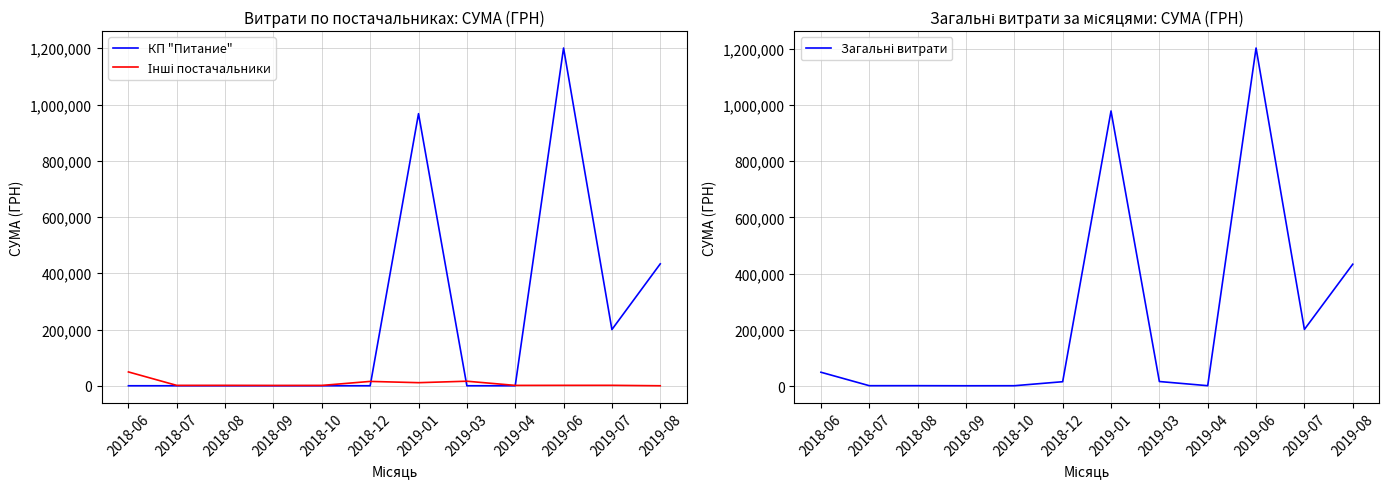

What is the minimum value for Загальні витрати?

1062.1